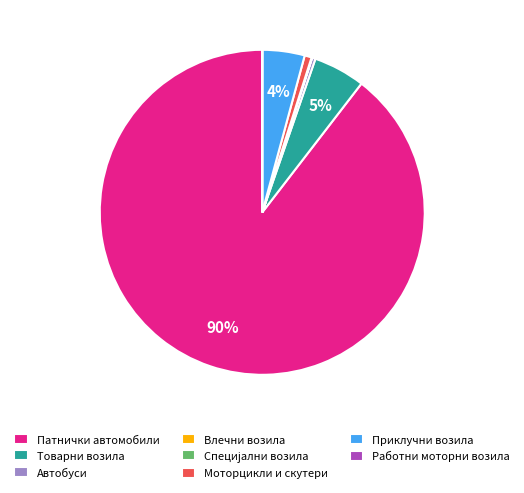

What is the largest slice in the pie chart?

Патнички автомобили